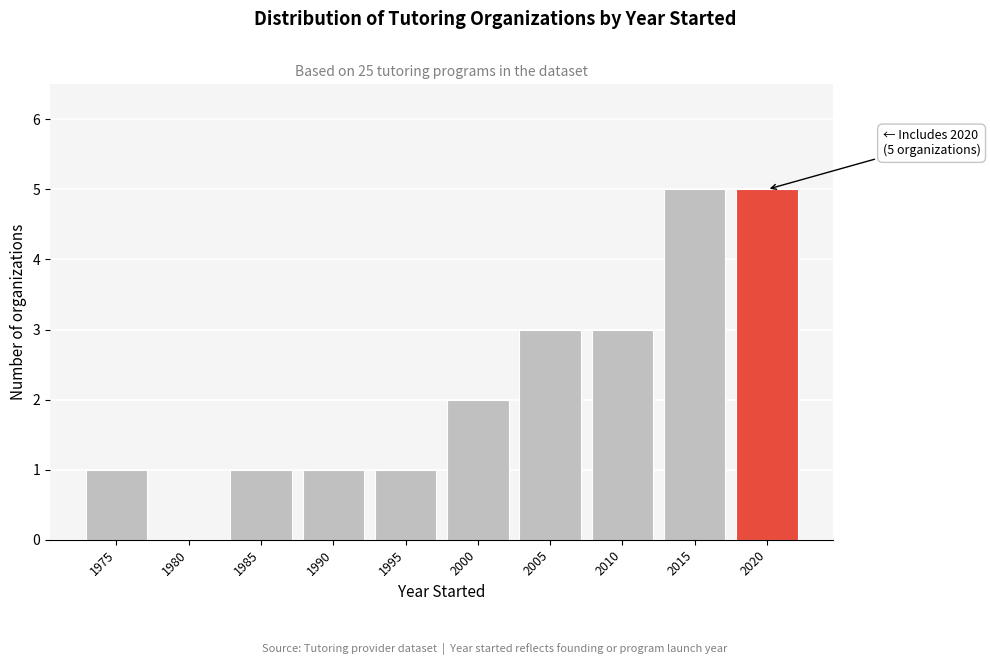

Reading left to right, what are all the values shown in this chart?

1975=1	1980=0	1985=1	1990=1	1995=1	2000=2	2005=3	2010=3	2015=5	2020=5